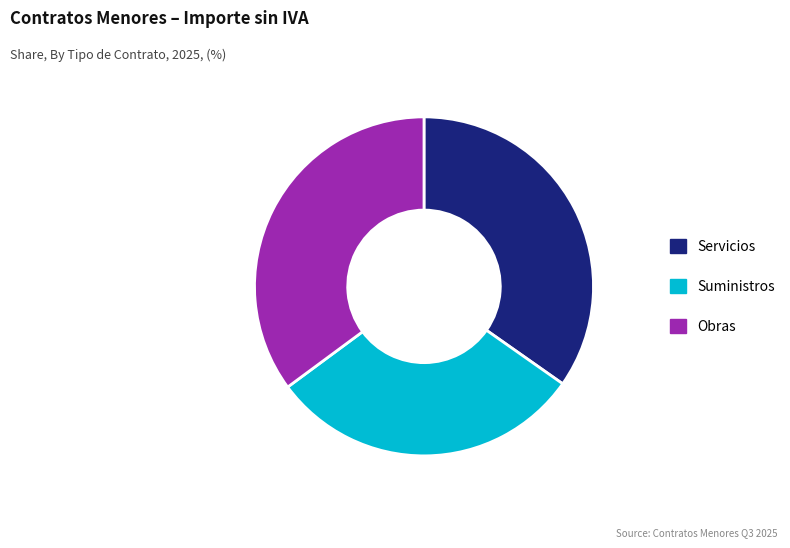

What is the smallest slice in the pie chart?

Suministros